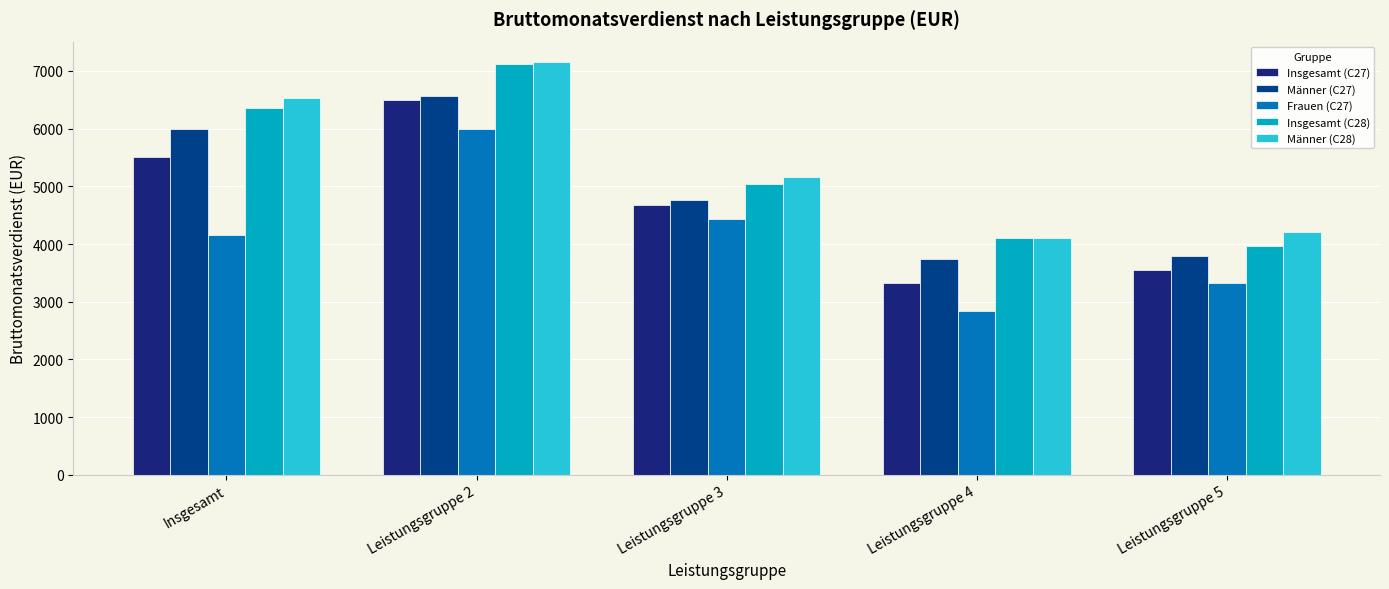

At how many categories does at least one series exceed 4003?

5